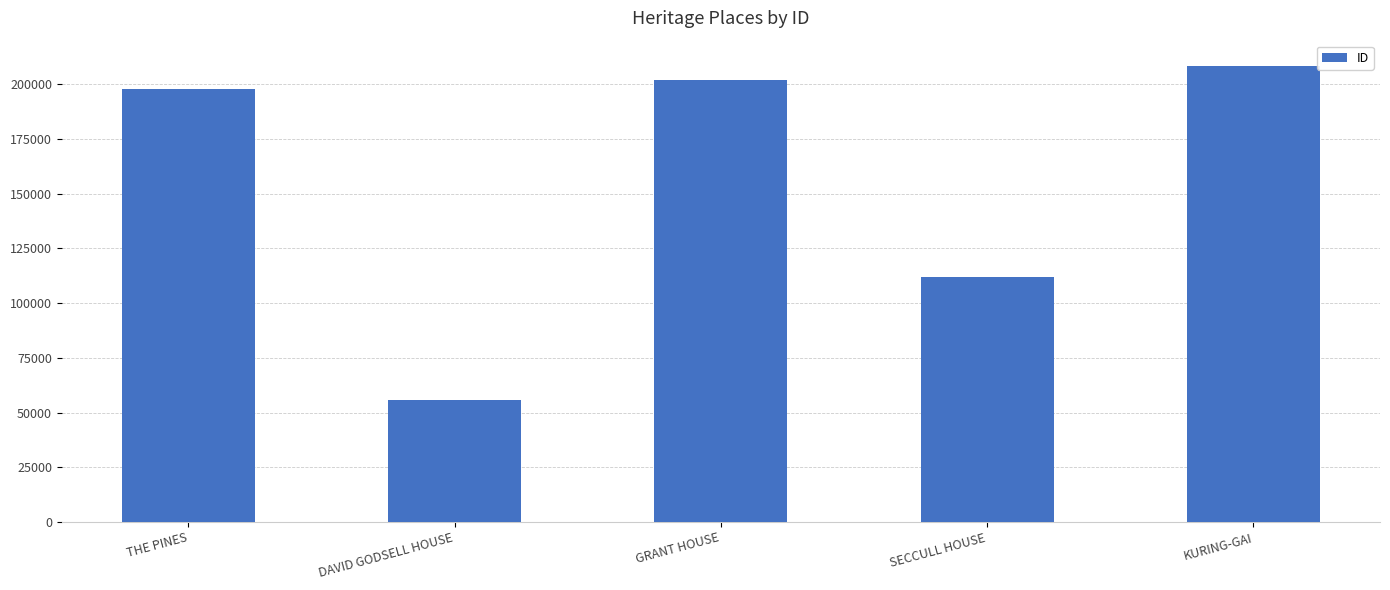

Rank the categories by value from lowest to highest.

DAVID GODSELL HOUSE, SECCULL HOUSE, THE PINES, GRANT HOUSE, KURING-GAI